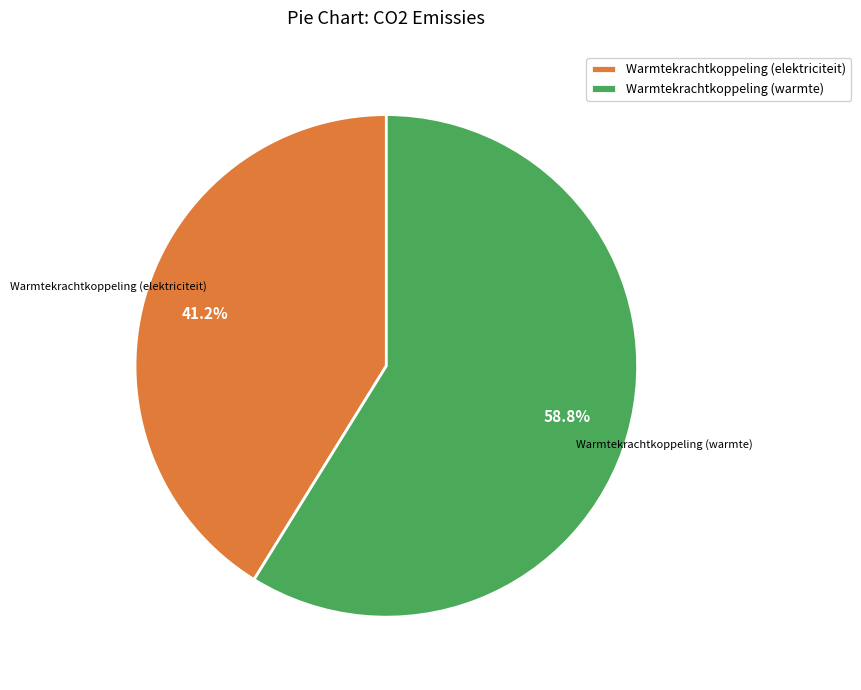

Which slice is the smallest?

Warmtekrachtkoppeling (elektriciteit)